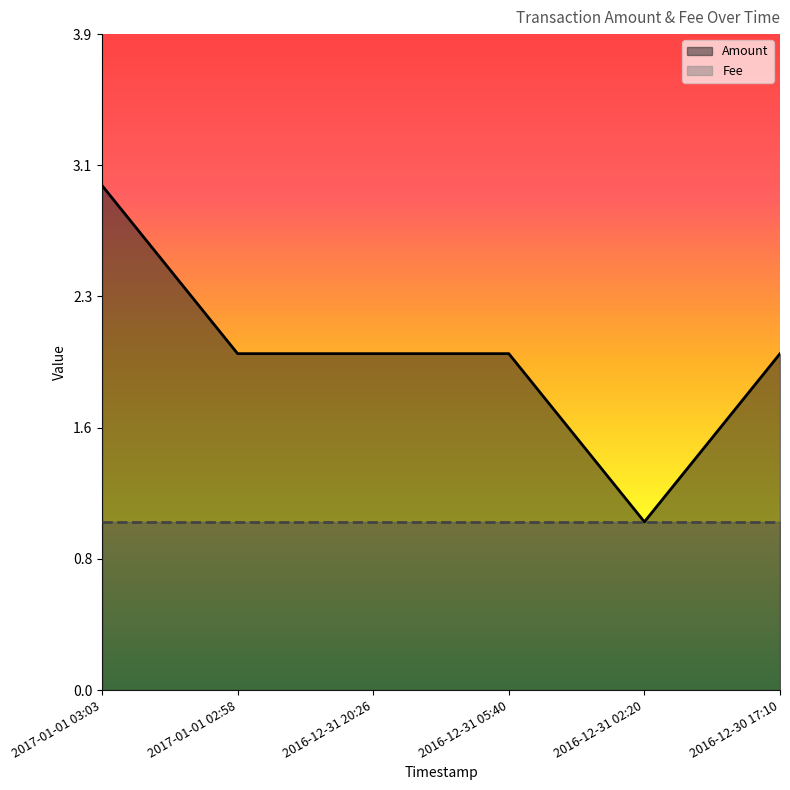

Read the value at 2017-01-01 02:58.

2